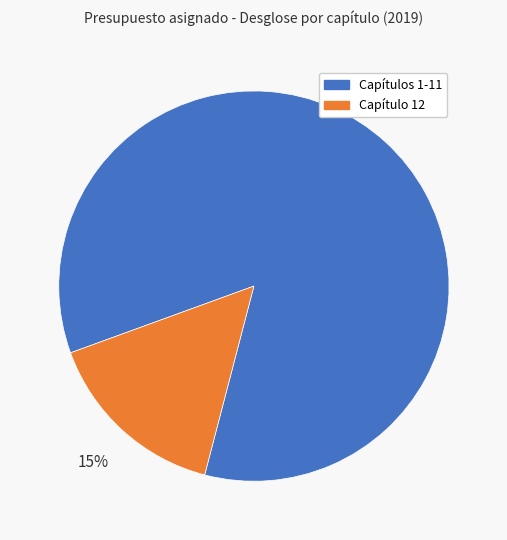

Do Capítulos 1-11 and Capítulo 12 together represent more than half of the pie?

Yes